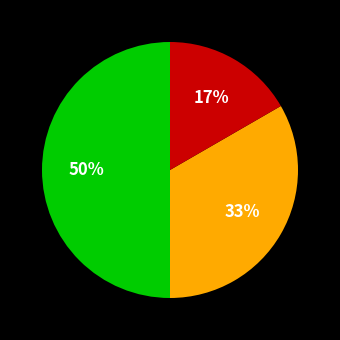

To the nearest percent, what is the average slice percentage?

33%